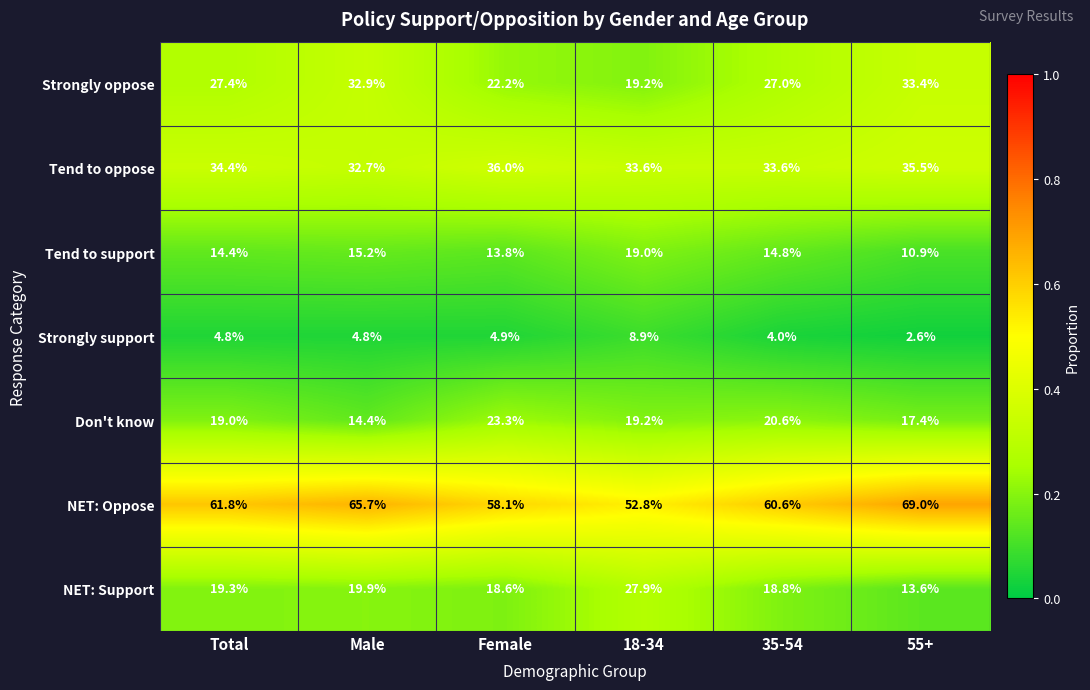

At which category does the chart reach its minimum across all series?

55+